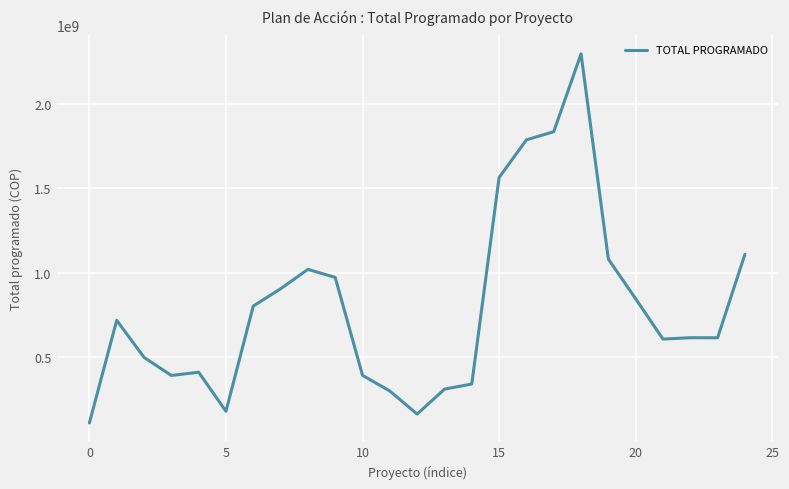

What is the maximum value shown in the chart?

2294382548.8